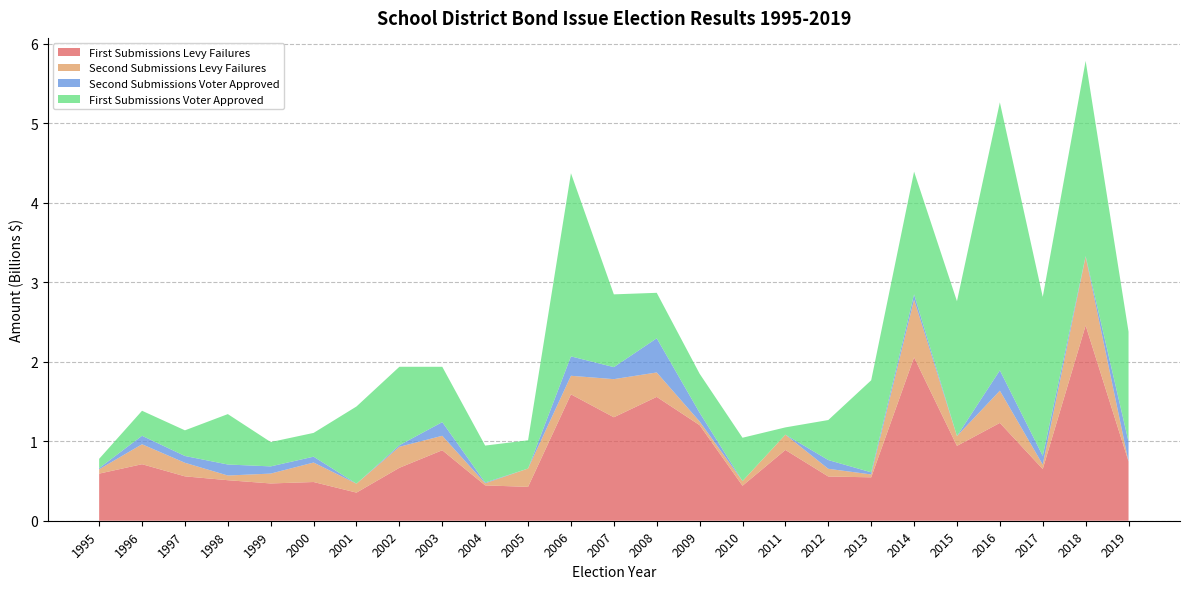

Reading left to right, list all the values displayed in this chart.

First Submissions Levy Failures: 592754654	711244422	558433894	509930372	469011533	487065400	353794564	666112984	886940777	444767658	425926586	1590376514	1301922844	1558248379	1202575438	440160000	890509834	556475000	546115554	2056001156	941899291	1230759696	650339039	2457161861	745700000
Second Submissions Levy Failures: 54555000	251042000	170809712	58960572	124273964	245200000	112235000	264300000	181950000	26490000	230871000	233557000	479520000	307357466	46300600	59000000	192399868	97000000	36178237	725465000	123635830	405592867	55900000	865270000	0
Second Submissions Voter Approved: 14900000	106500000	85303000	138500000	90500000	73715000	0	19800000	171910000	9755000	0	243925000	151135891	430087000	110000000	0	0	110000000	26850000	66800000	0	255800000	110300000	7000000	249600000
First Submissions Voter Approved: 116550000	314904000	322937000	634252508	306013000	299139664	971542500	986832066	696077062	464633785	355215839	2304723970	915647000	572035000	490896550	544995000	91490000	503531500	1157987000	1544400000	1696275474	3372159242	1999880773	2456462812	1383308000